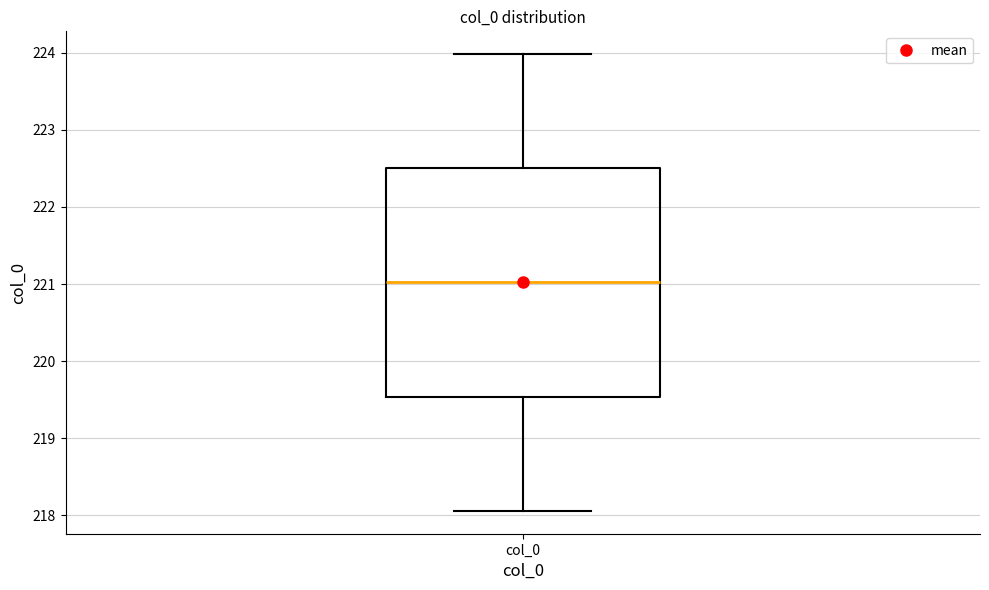

Where does the median line of the box for col_0 sit on the y-axis? The values are not printed on the chart, so give them approximately, as read against the axis.

221.0